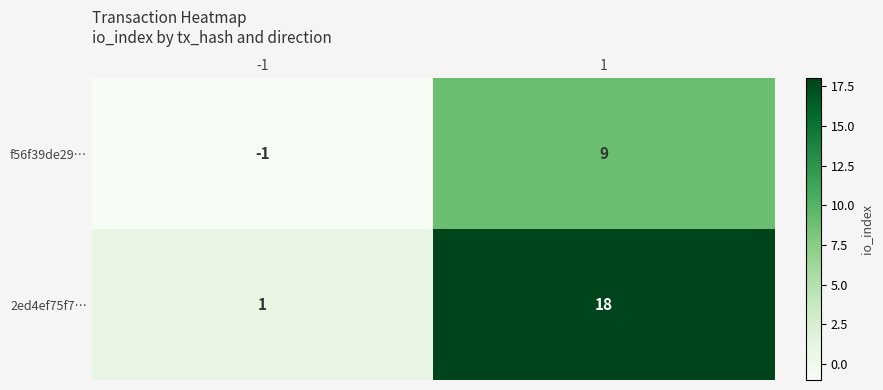

Between -1 and 1, which series saw the biggest shift?

2ed4ef75f7…